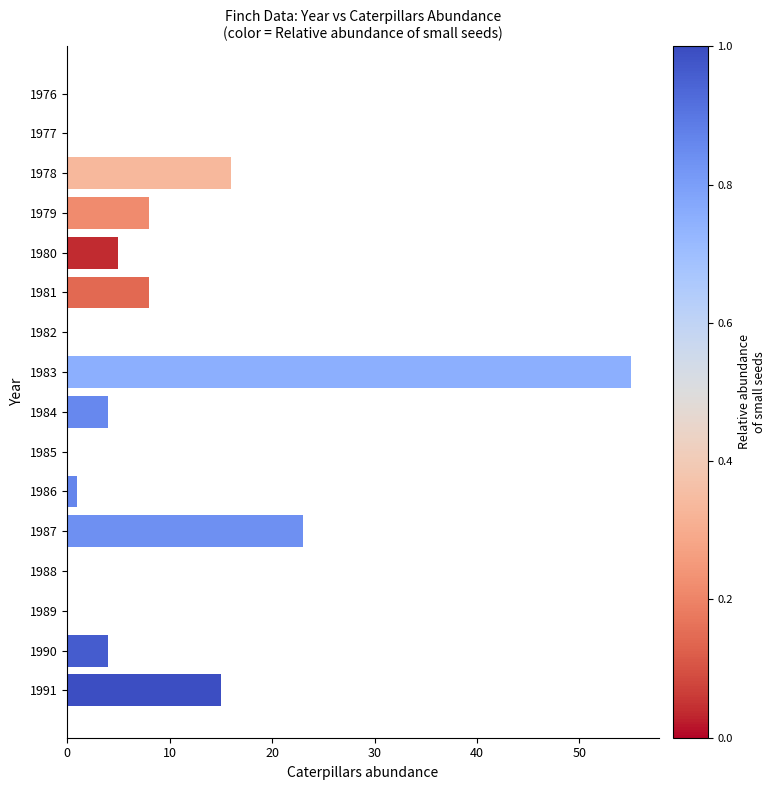

Between 1990 and 1977, which is larger?

1990